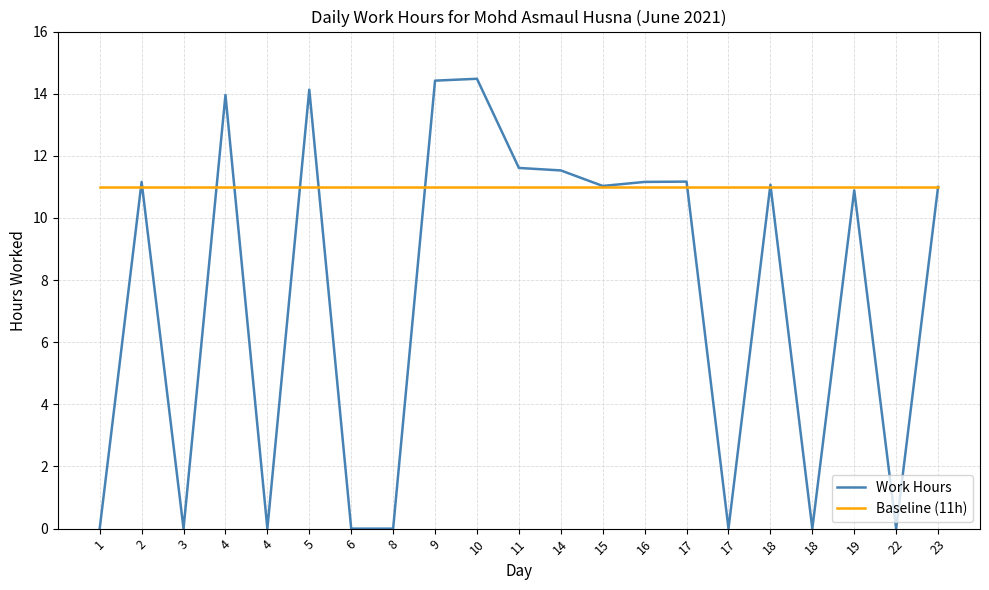

At how many categories does at least one series exceed 7?

21